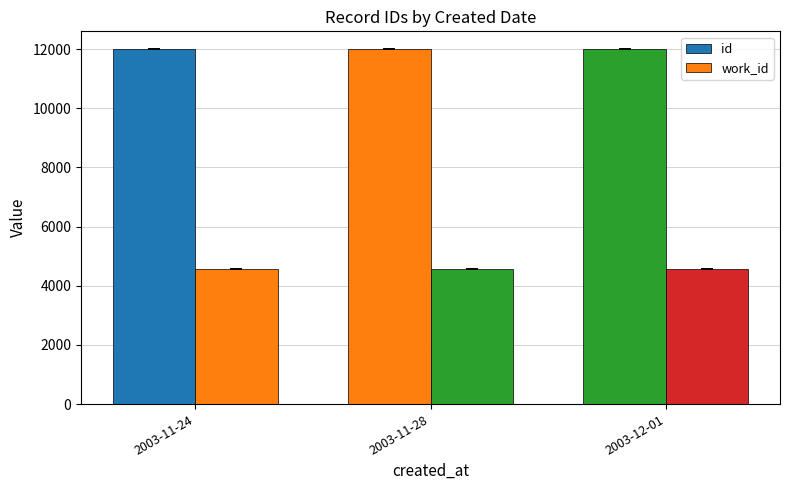

How many bars are there in total?

6